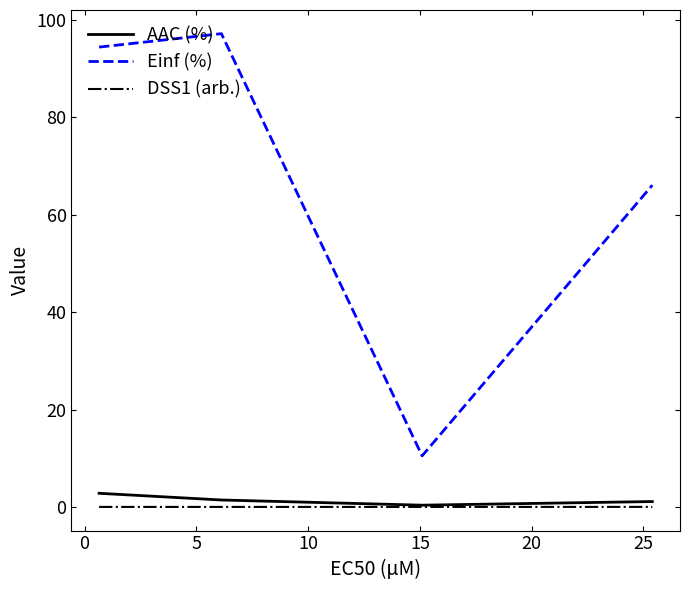

What is the highest value of the Einf (%) series?

97.2